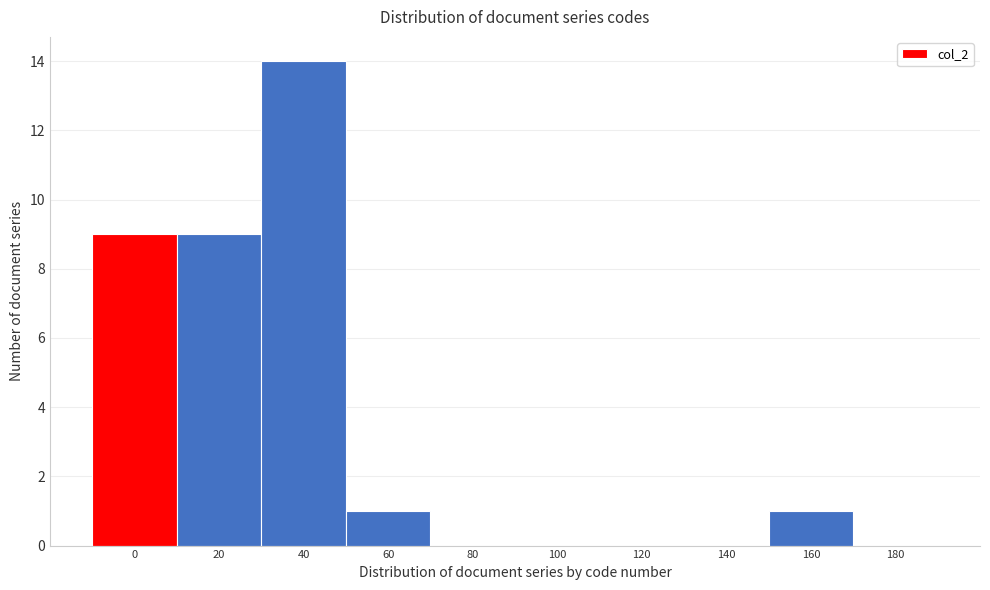

Reading left to right, list all the values displayed in this chart.

0=9	20=9	40=14	60=1	80=0	100=0	120=0	140=0	160=1	180=0